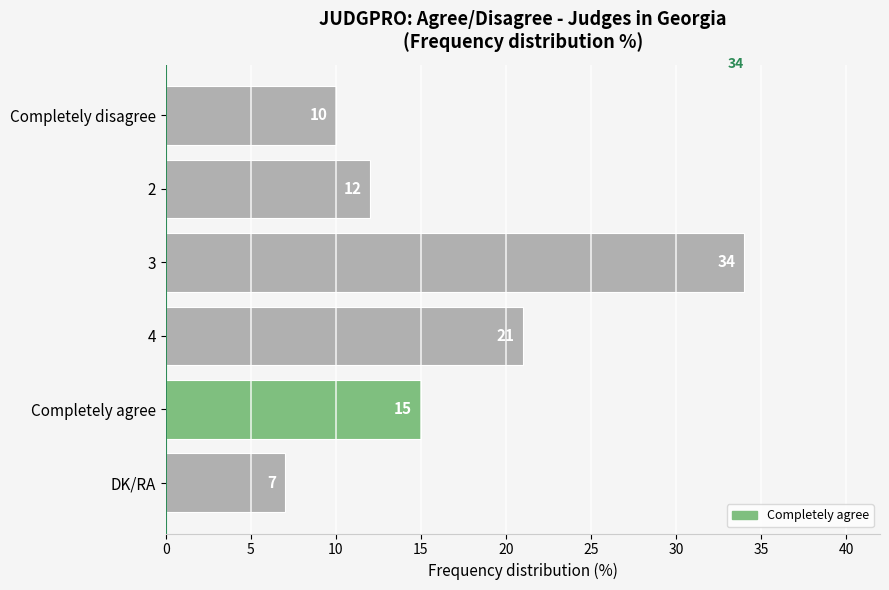

Is it true that the value at Completely agree is 15?

True